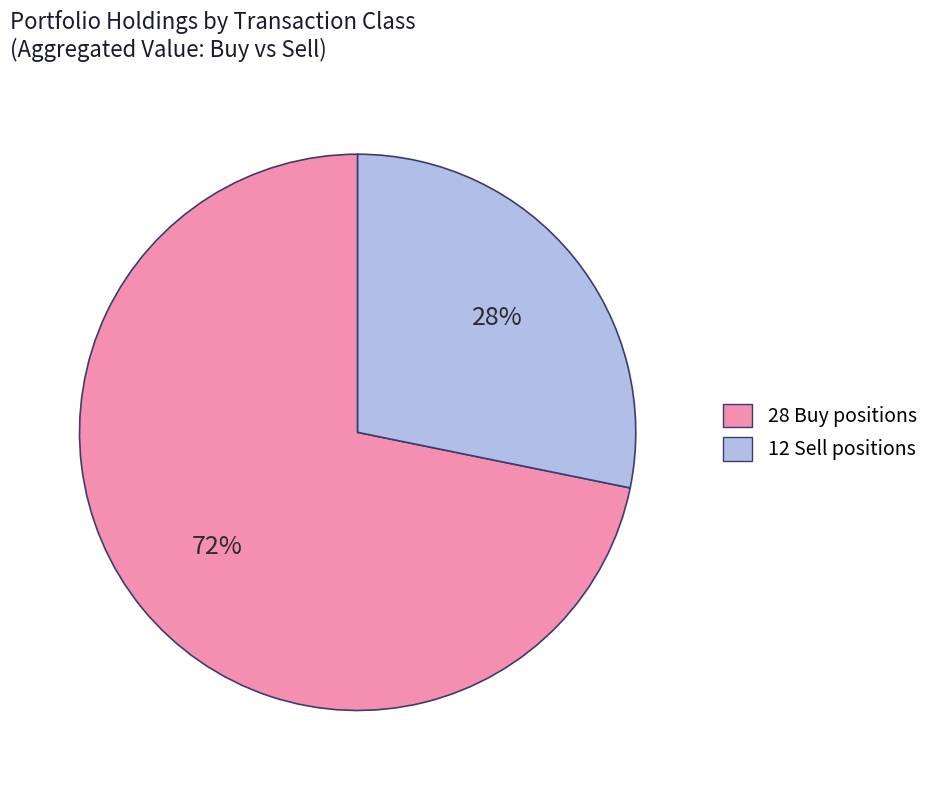

Count the number of slices in the pie.

2